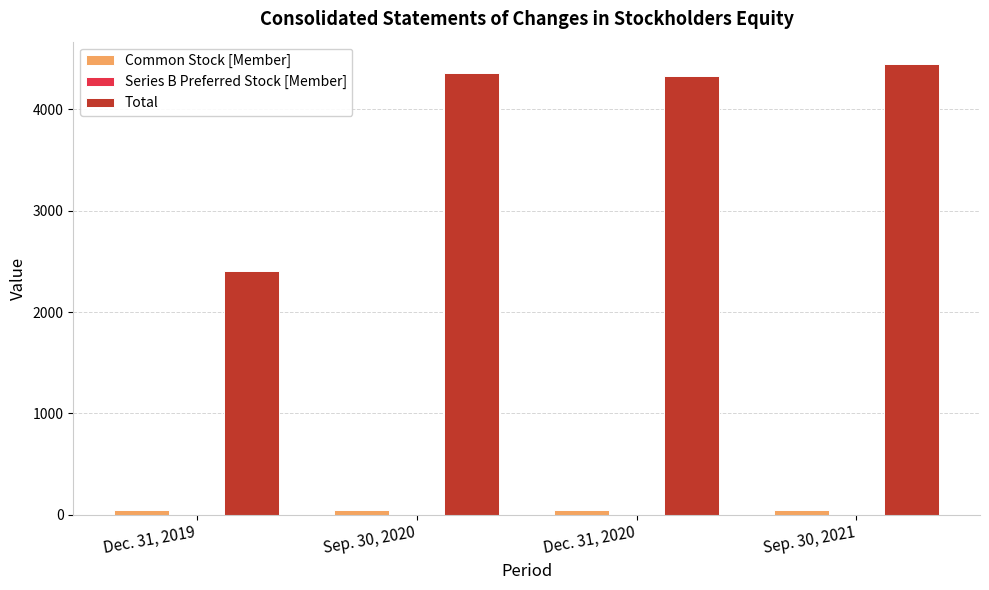

What is the highest value of the Total series?

4445